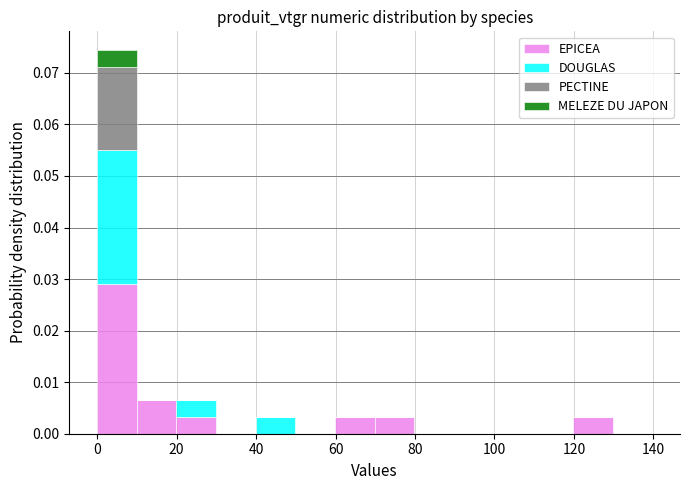

What is the total height of the stacked bar covering 40 to 50 on the x-axis? Neither the bar edges nor the heights are printed on the chart, so give them approximately, as read against the axes.

0.003